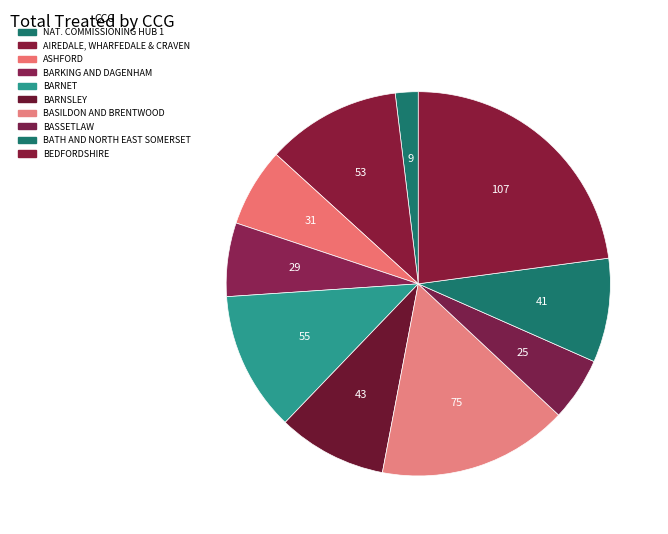

How many segments does this pie chart have?

10